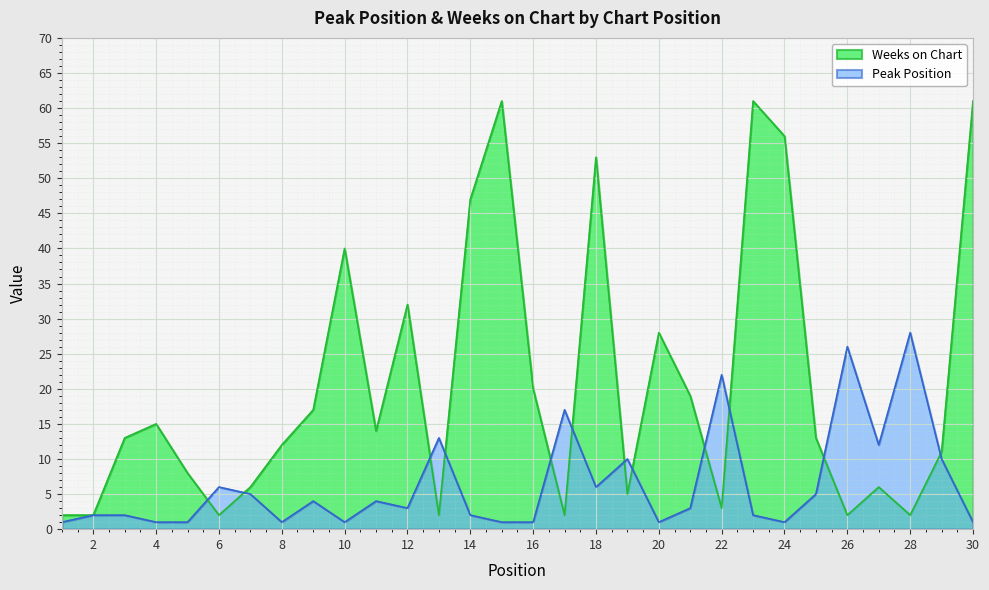

The value of Peak Position at 19 is 2. True or false?

False